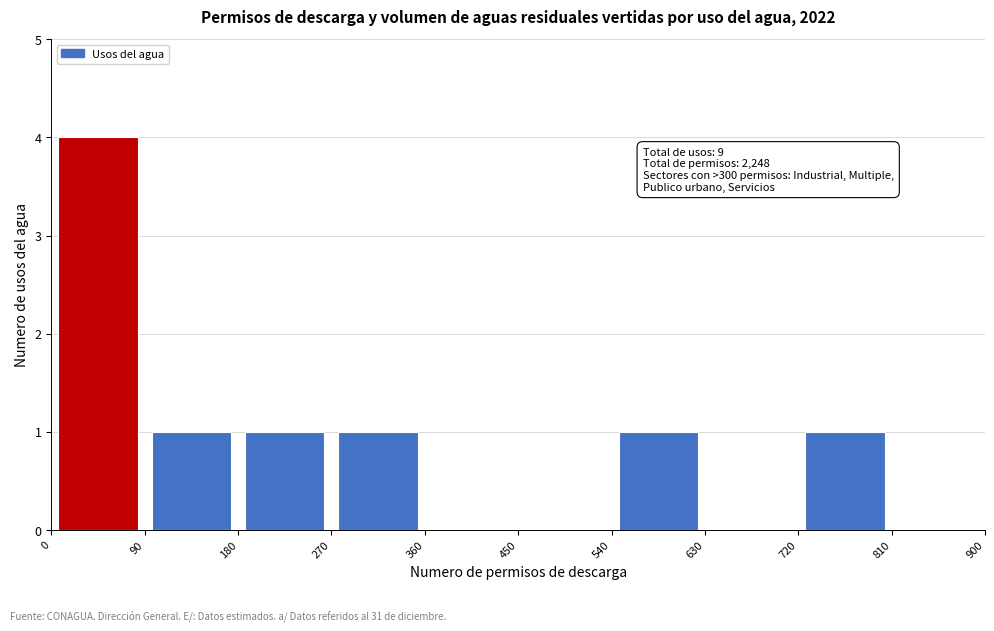

Over which range of the x-axis is the bar tallest?

0 to 90